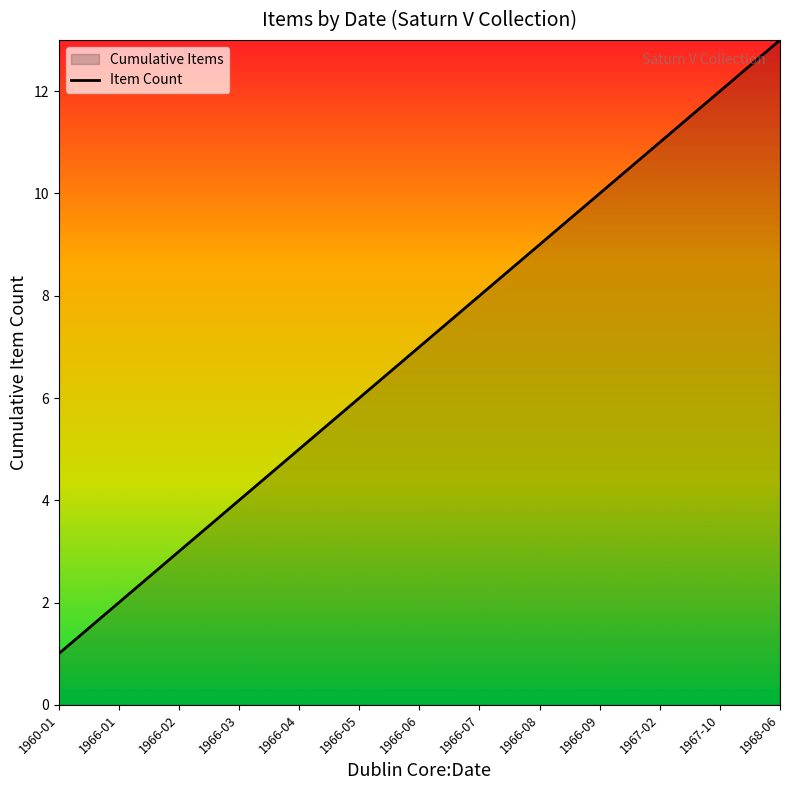

What position from the left is 1966-01?

2